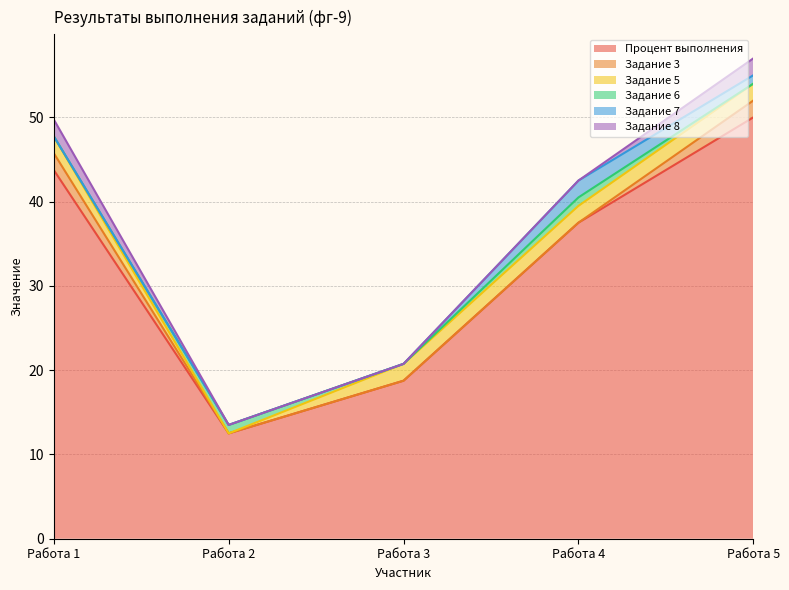

What is the sum of all Задание 8 values?

4.0